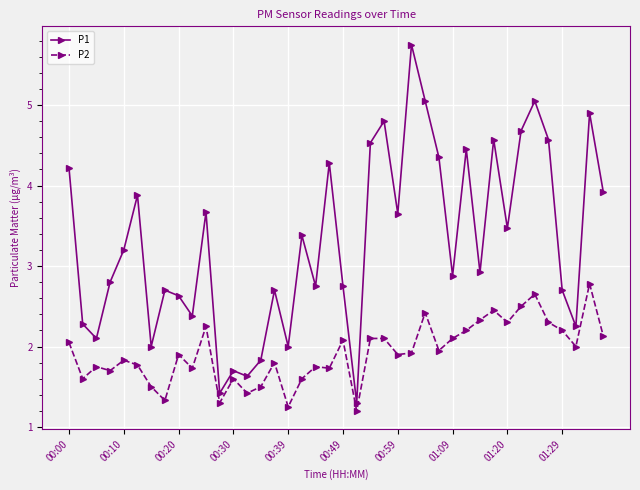

How many categories are shown in the chart?

40